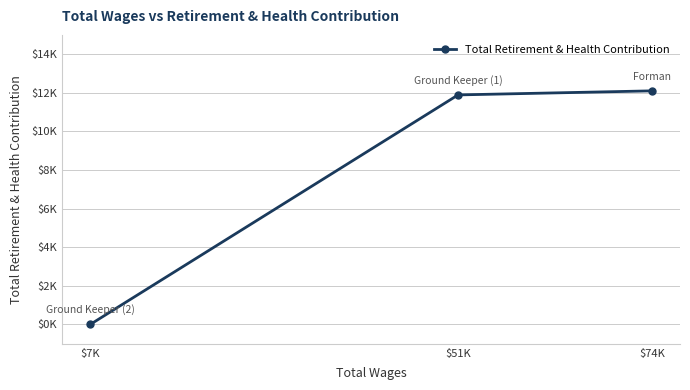

At which label is the value closest to 6050?

$51K